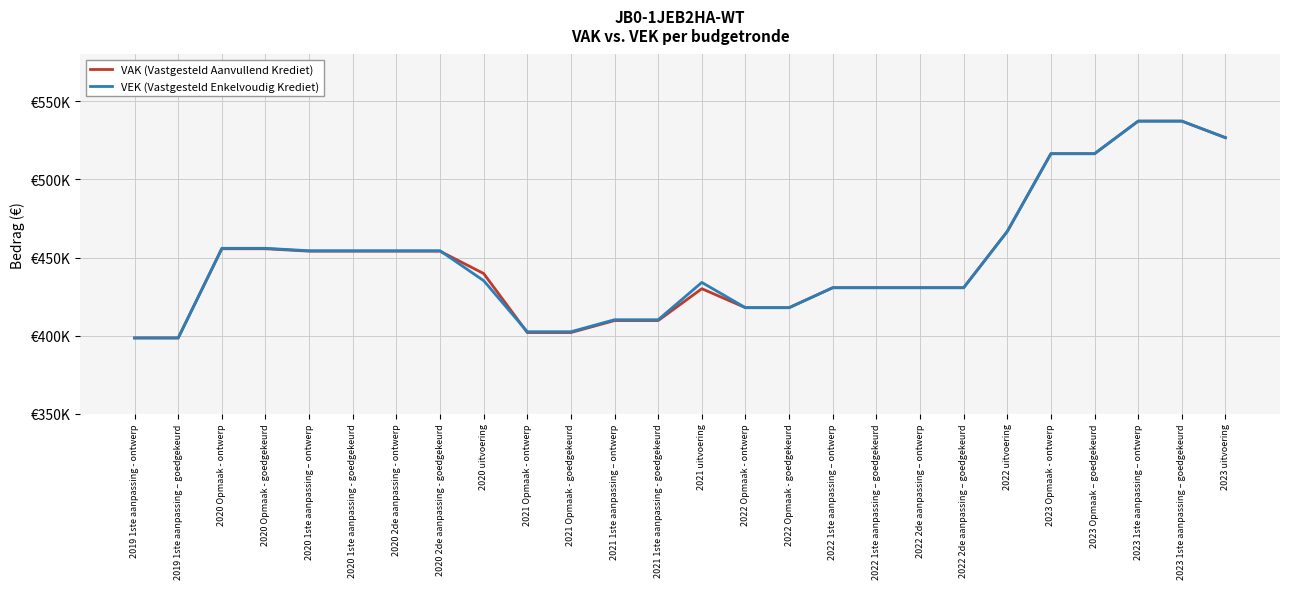

True or false: VAK (Vastgesteld Aanvullend Krediet) has more than 2 interior local peaks.

False